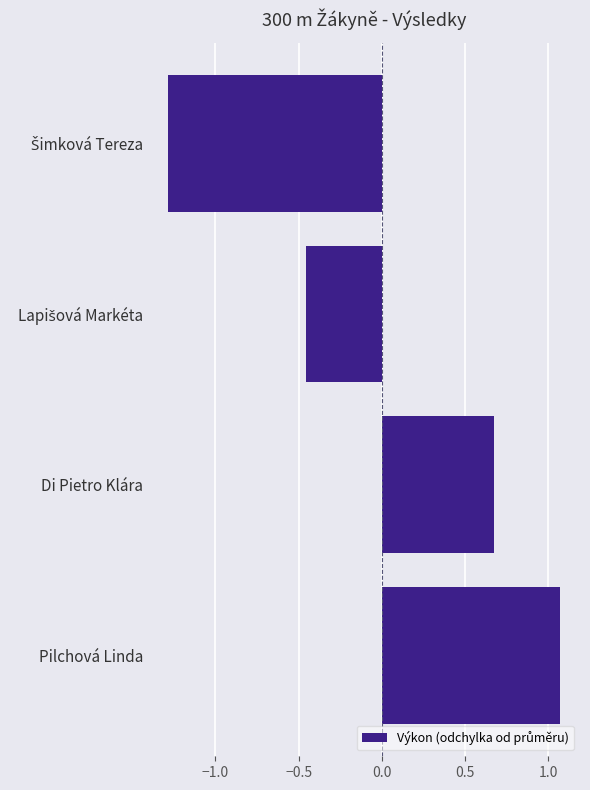

What is the smallest value displayed?

-1.3